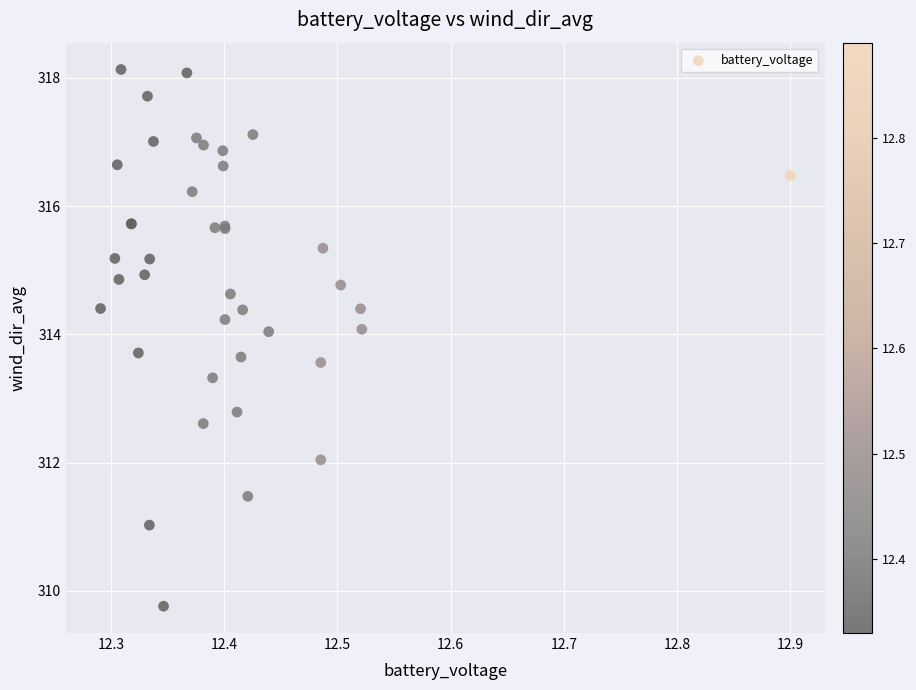

What Y value in the scatter plot is closest to 313?

312.8